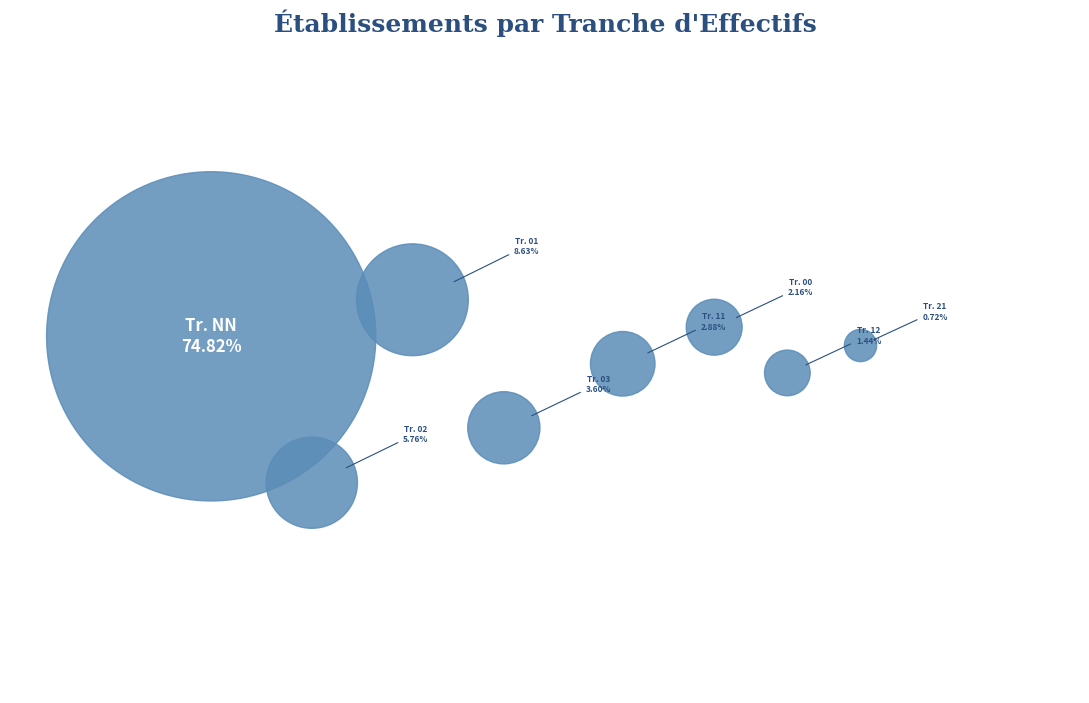

Is there any slice that represents more than half of the pie?

Yes